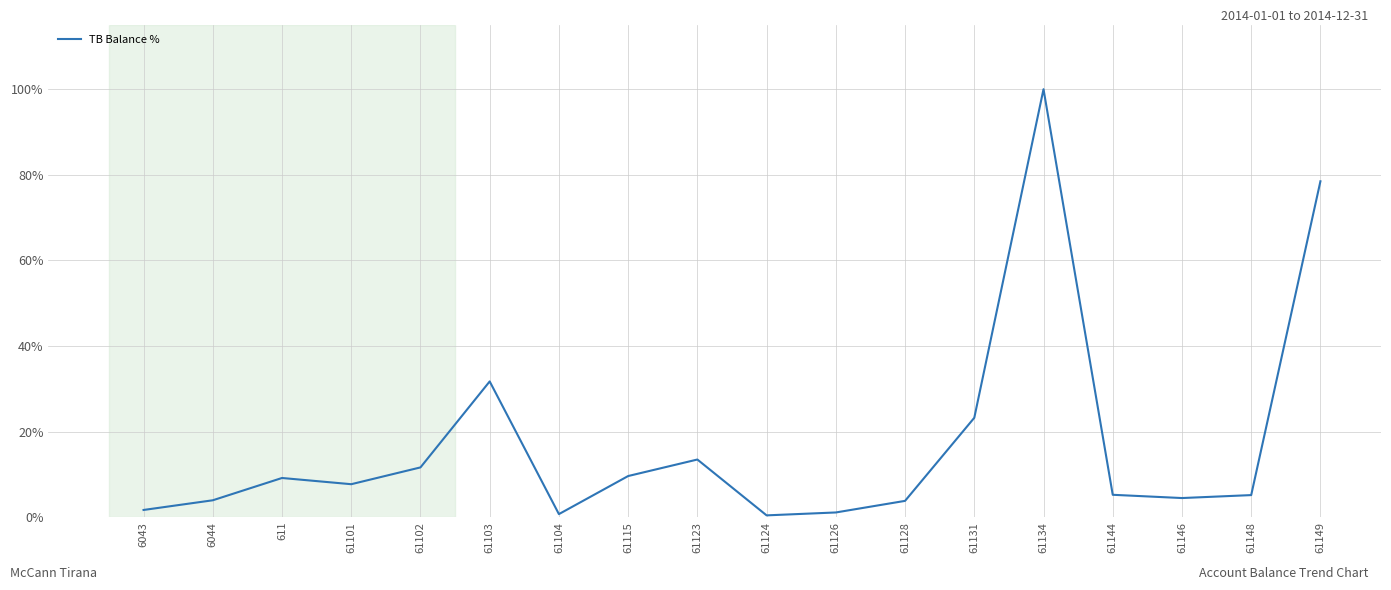

What is the change in value from 61146 to 61149?

+74.0